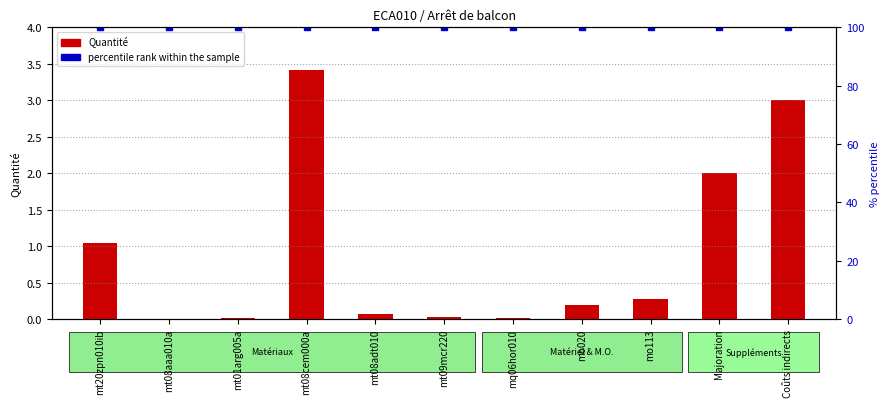

How many series are shown in this chart?

2